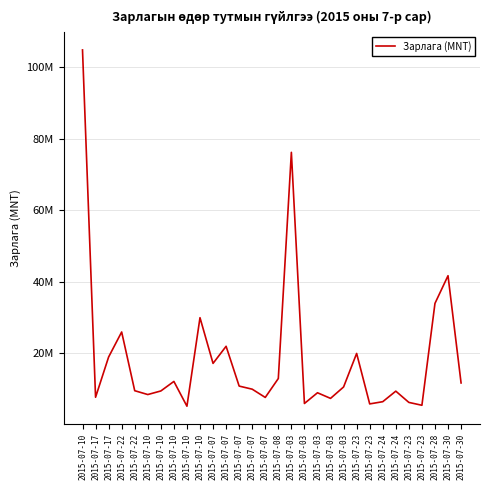

Does the chart have visible grid lines?

Yes